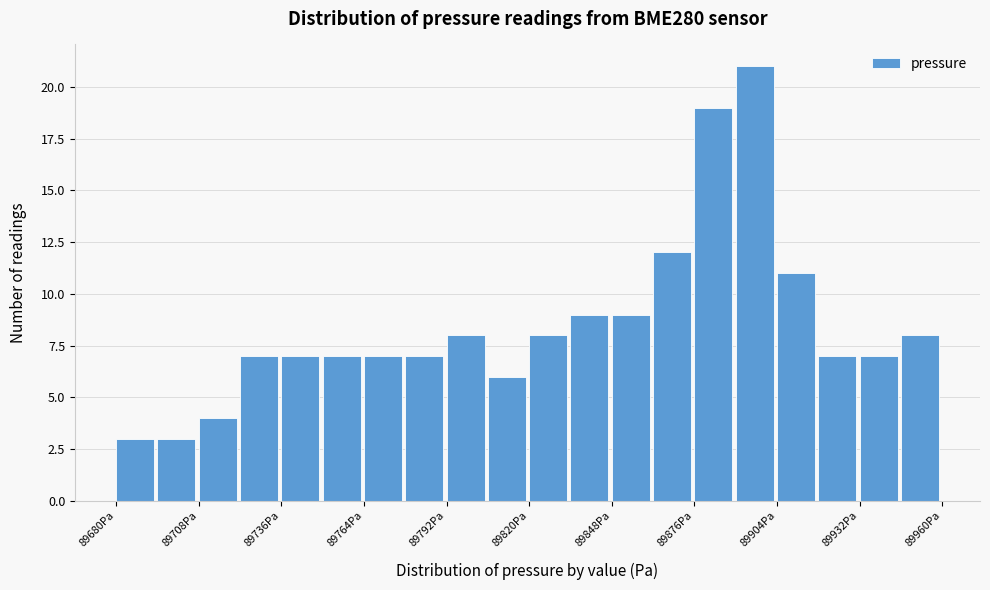

Read against the x-axis, roughly where is the centre of the tallest bar?

89895